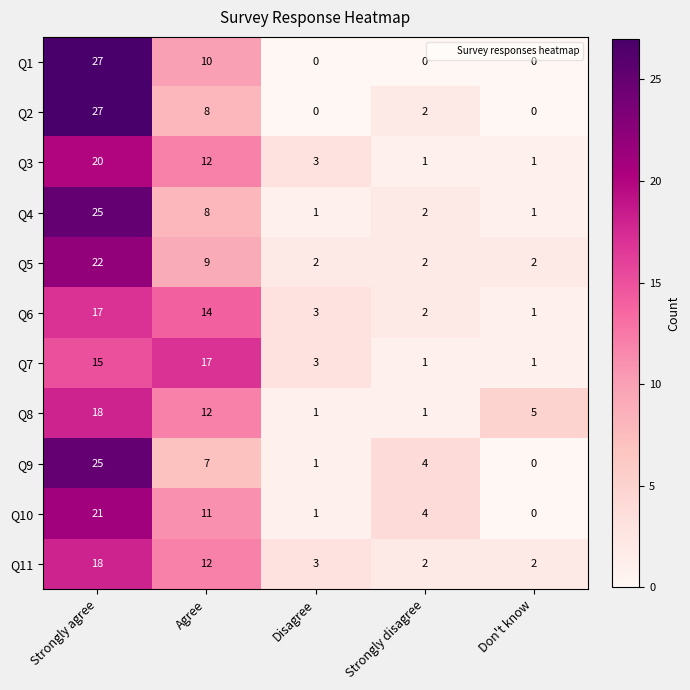

At which label does Q9 first exceed 4?

Strongly agree